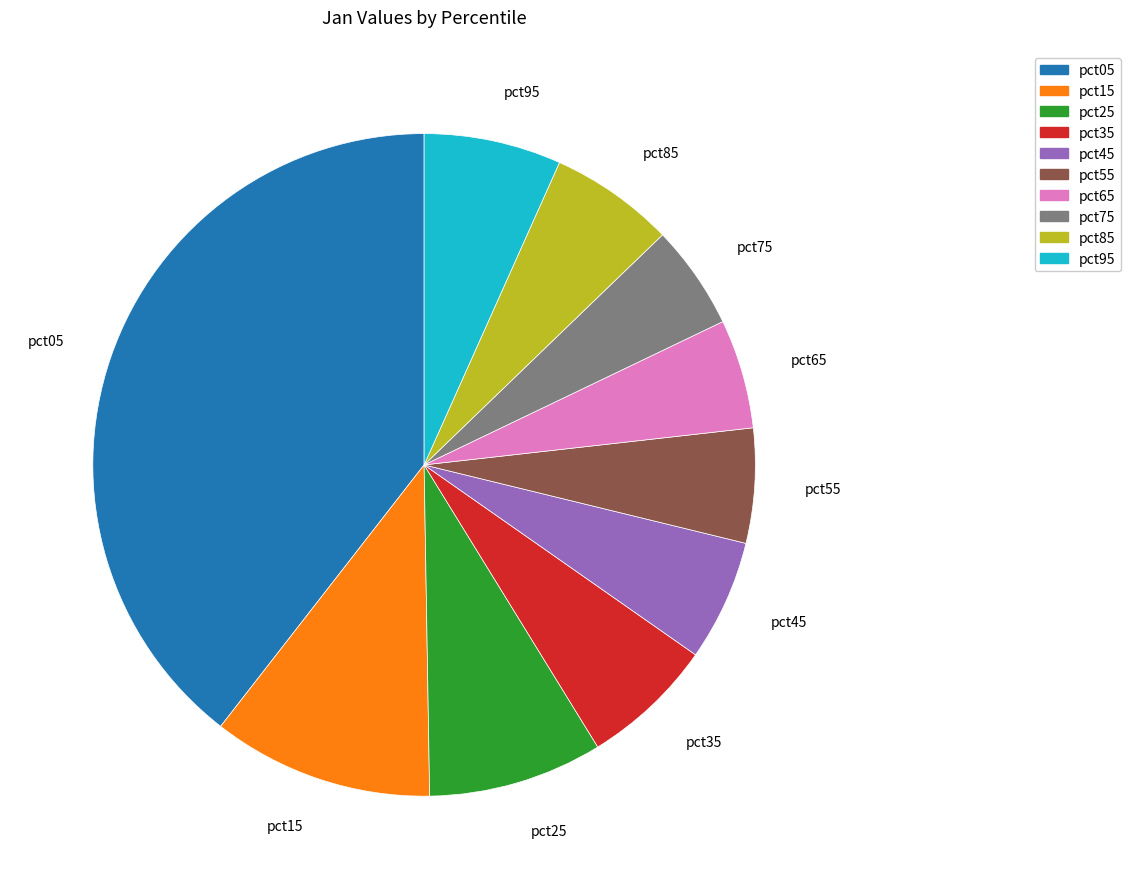

Does any single category account for the majority?

No